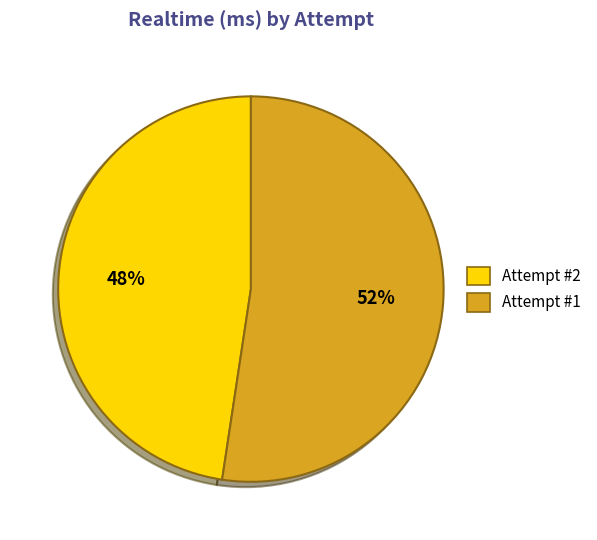

To the nearest percent, what is the combined percentage of Attempt #1 and Attempt #2?

100%